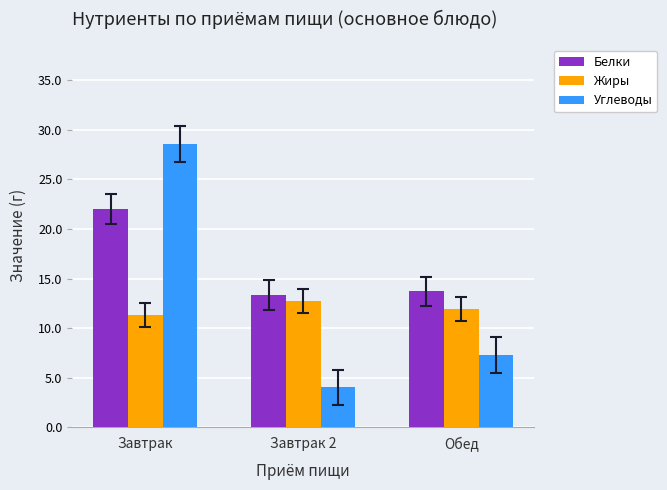

What is the sum of the Белки values at Завтрак and Завтрак 2?

35.3